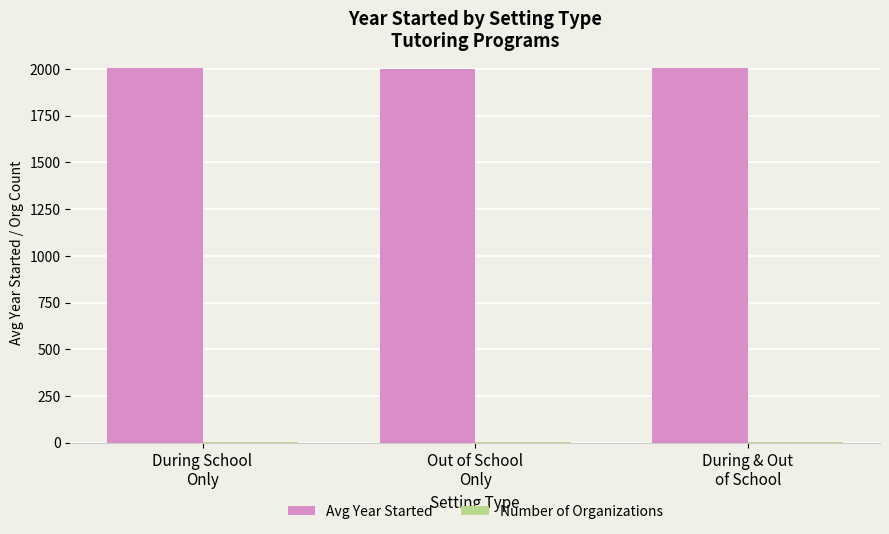

What is the maximum value shown in the chart?

2005.2